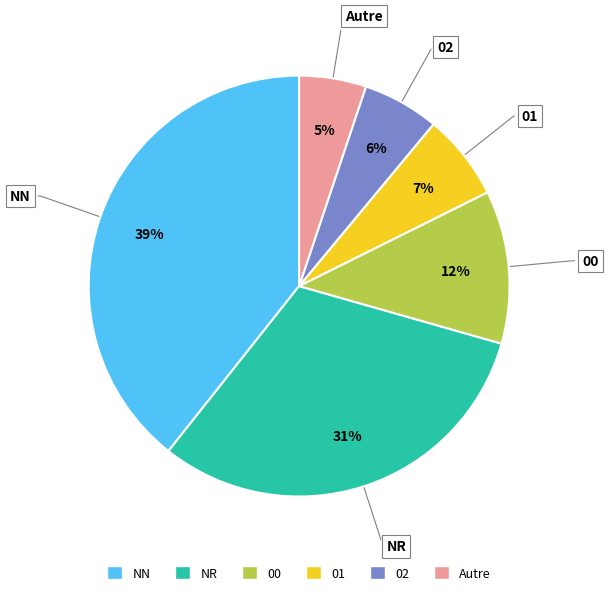

To the nearest percent, what percentage of the pie is 01?

7%